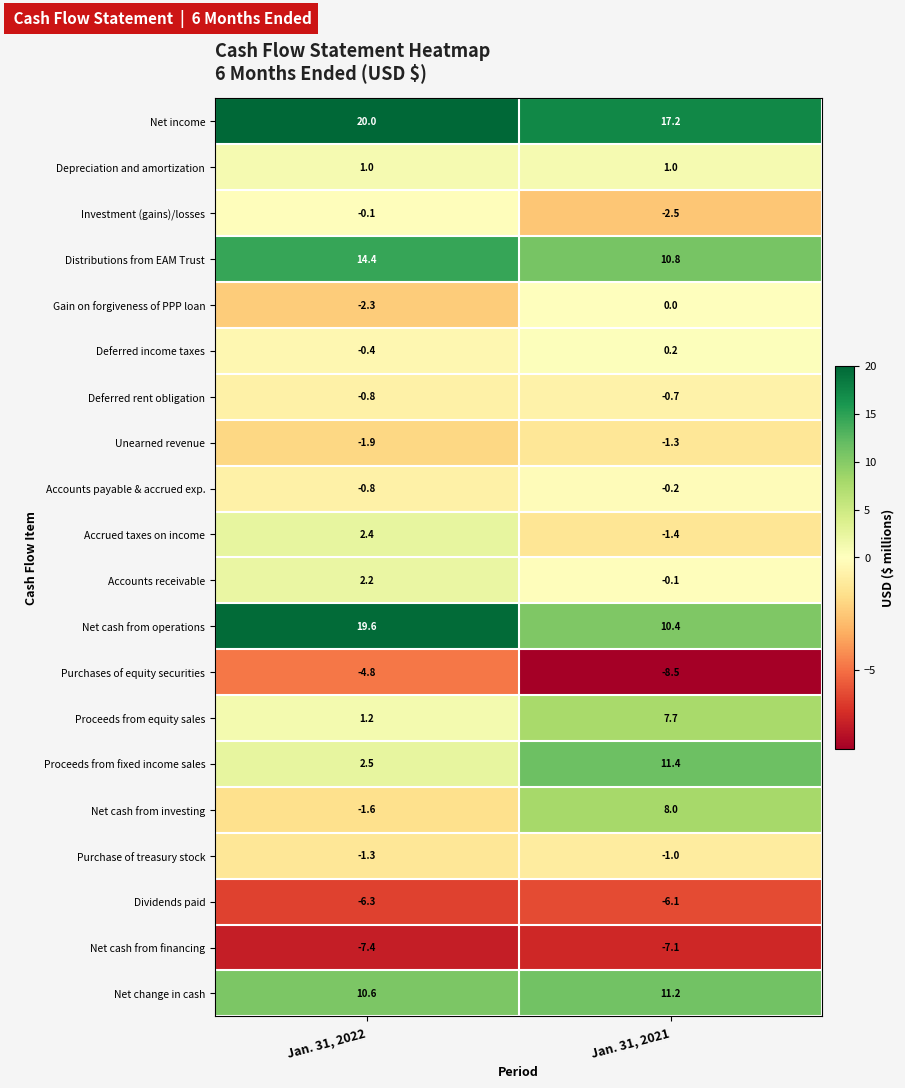

At which category does the chart reach its peak across all series?

Jan. 31, 2022